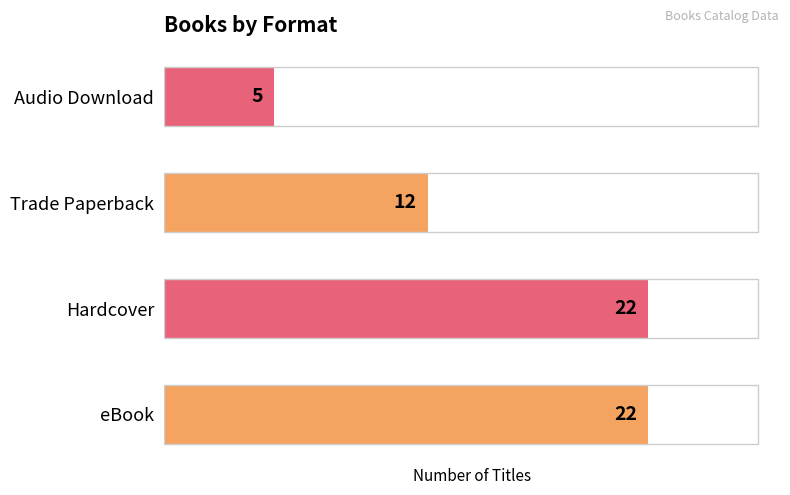

Does the chart contain stacked bars?

No